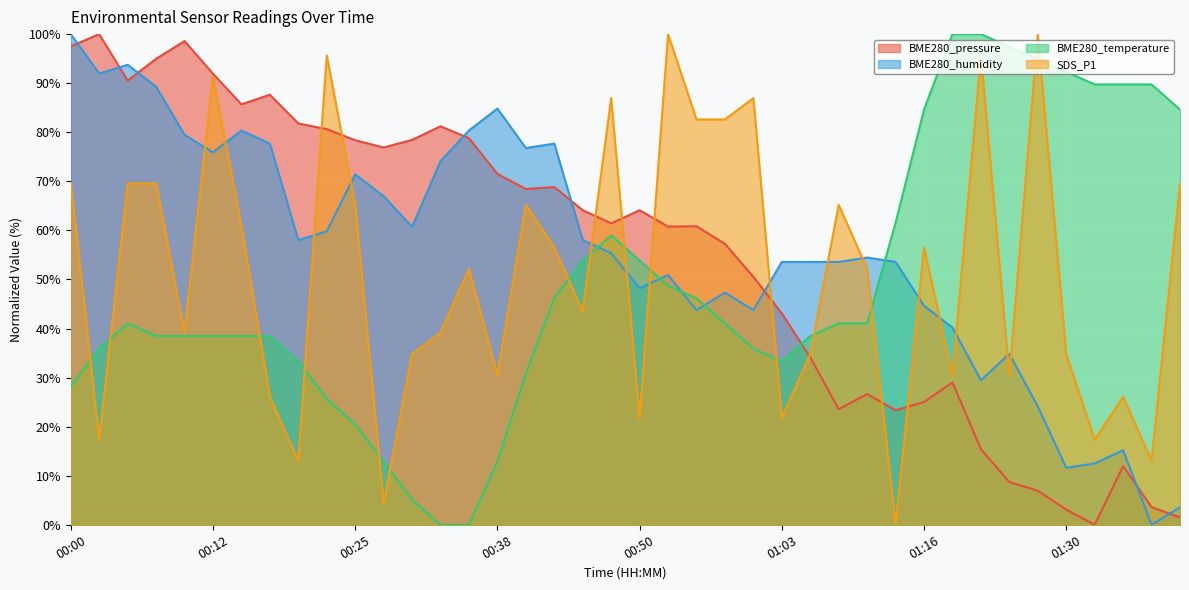

What is the value of the BME280_temperature point at the 26th from the left?

33.3